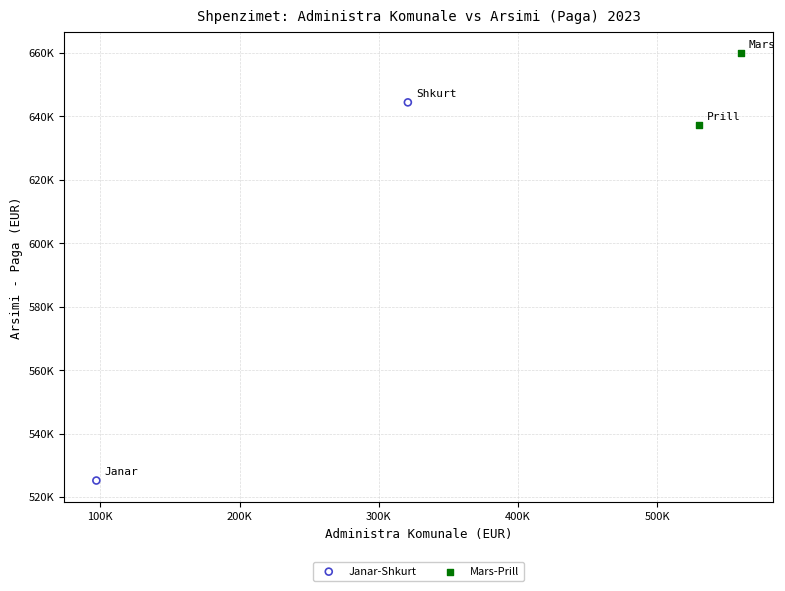

Which series contains the highest Y value?

Mars-Prill